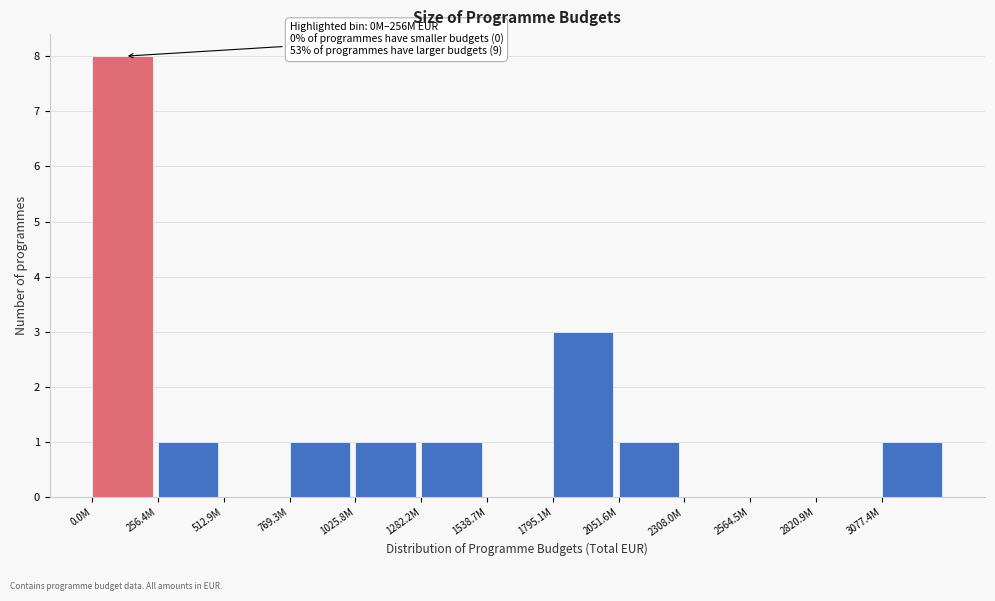

Reading left to right, what are all the values shown in this chart?

0.0M=8	256.4M=1	512.9M=0	769.3M=1	1025.8M=1	1282.2M=1	1538.7M=0	1795.1M=3	2051.6M=1	2308.0M=0	2564.5M=0	2820.9M=0	3077.4M=1